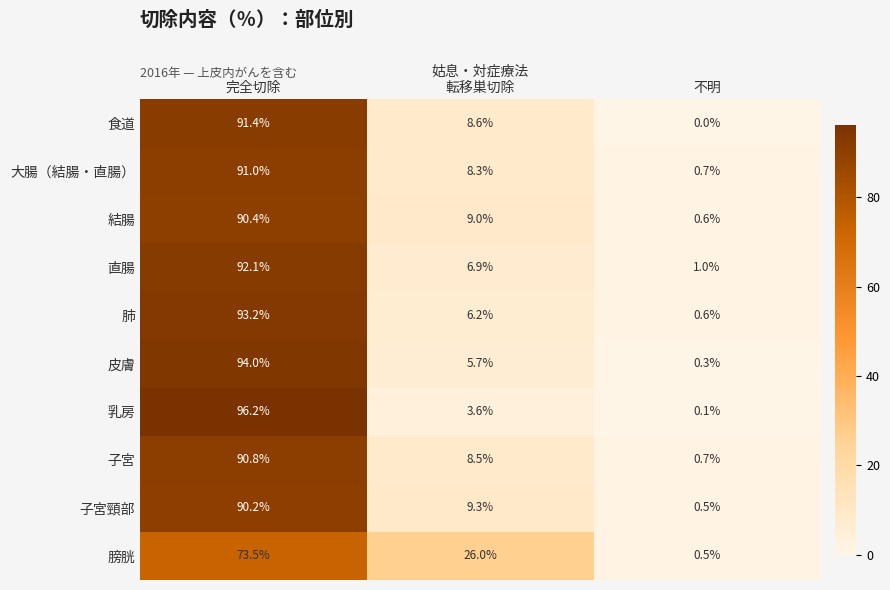

What is the maximum value shown in the chart?

96.2